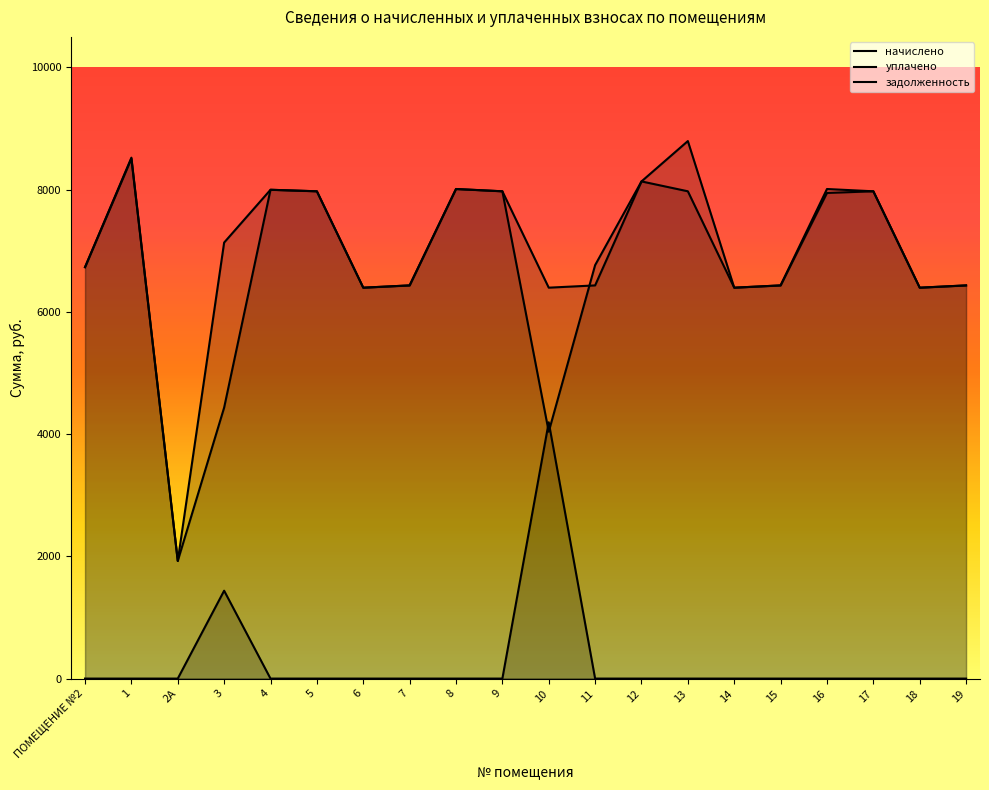

True or false: уплачено and начислено intersect in this chart.

True